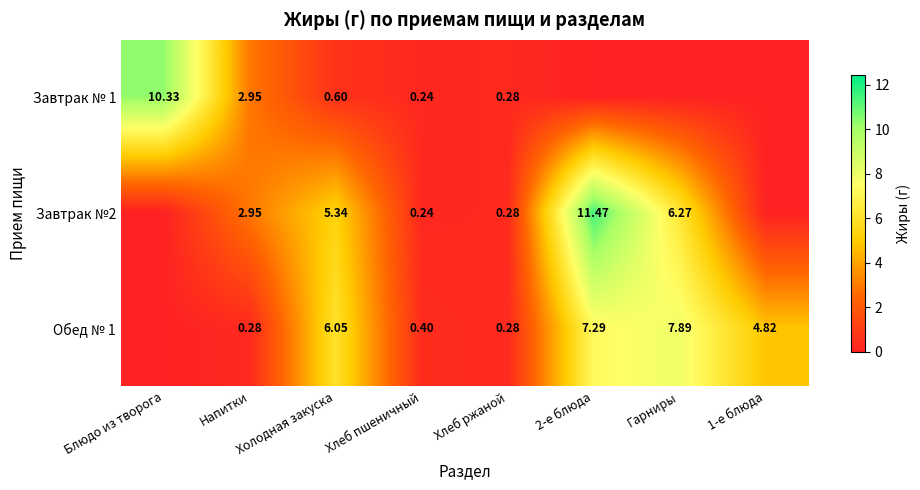

At which label does Обед № 1 first exceed 4?

Холодная закуска